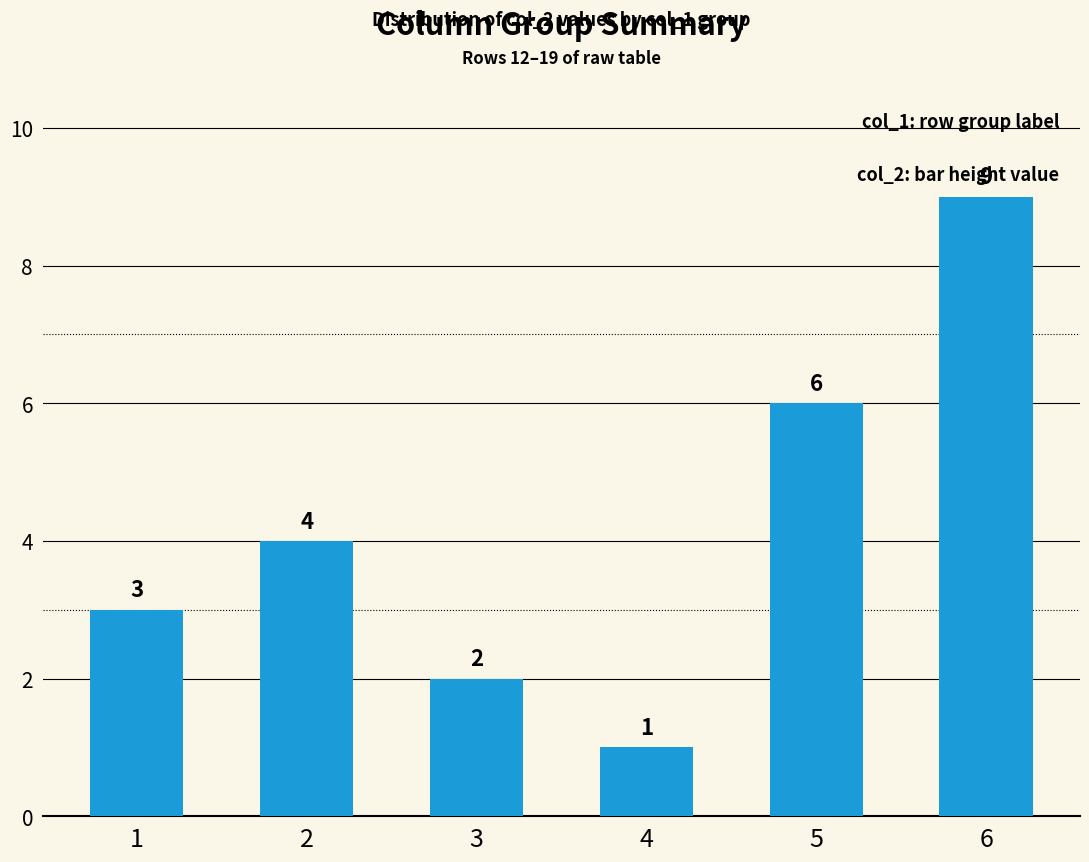

Reading left to right, list all the values displayed in this chart.

1=3	2=4	3=2	4=1	5=6	6=9